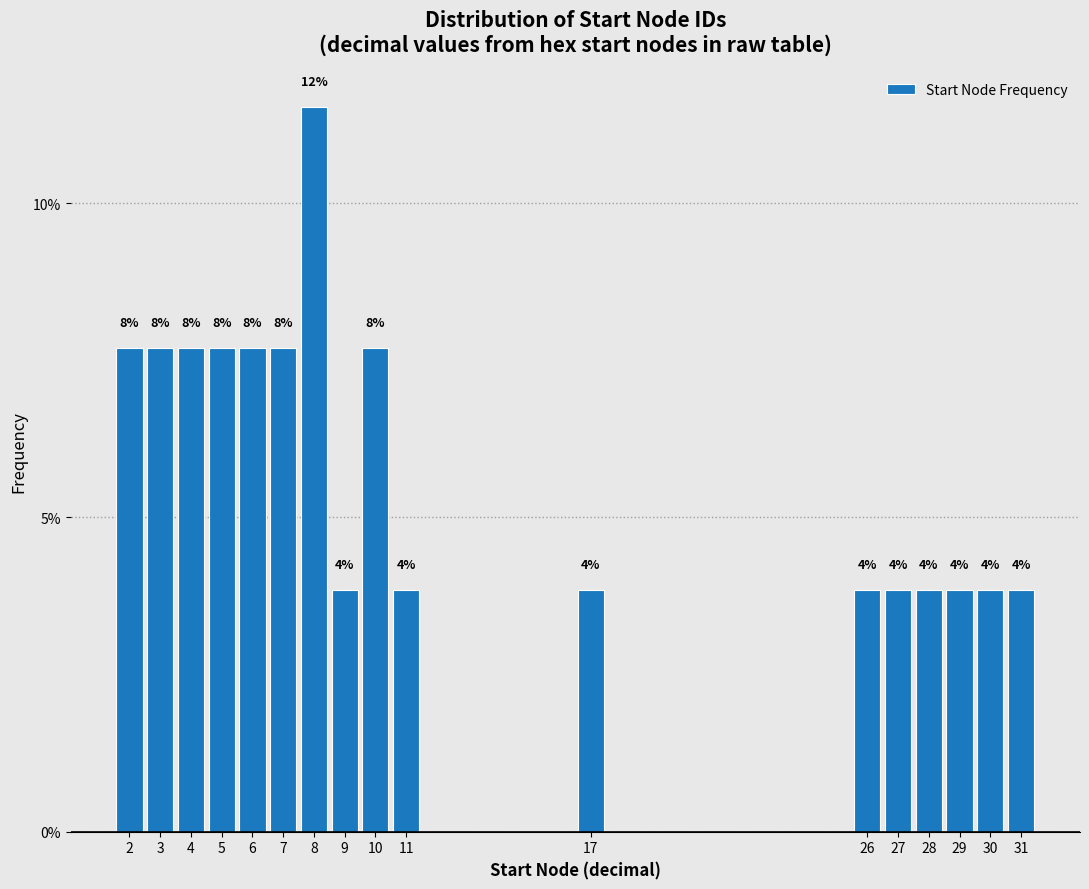

How many bars are there in total?

17